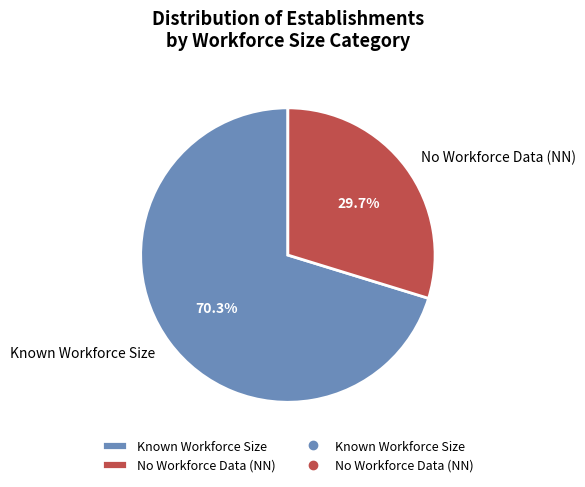

How much of the chart is everything except No Workforce Data (NN)?

70.3%